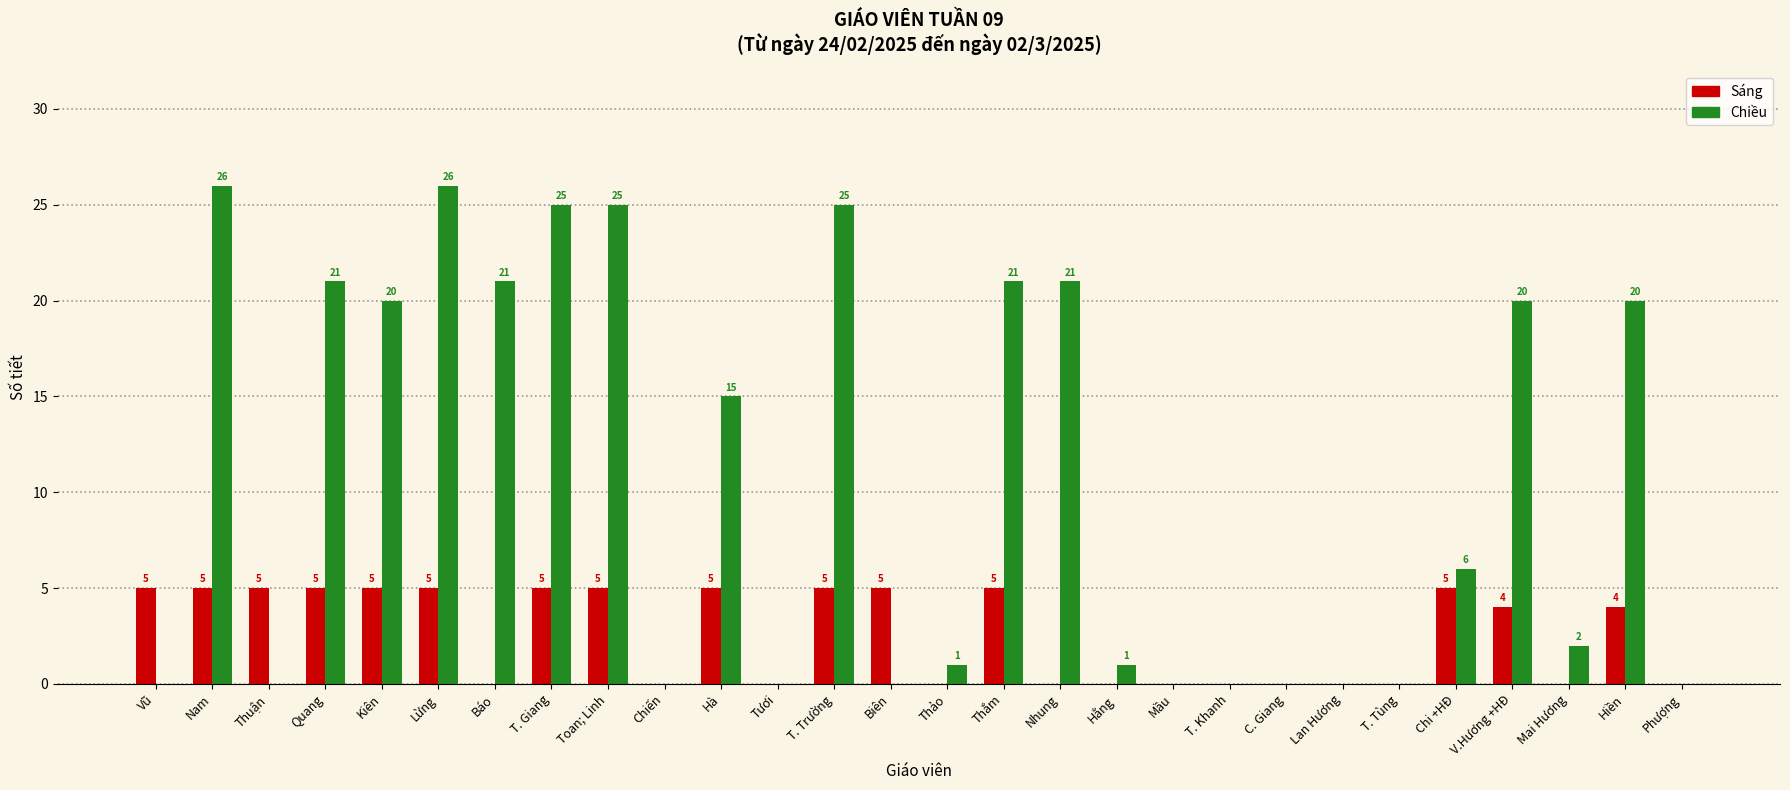

Is the value of Sáng at Nhung greater than the value of Chiều at Mai Hương?

No